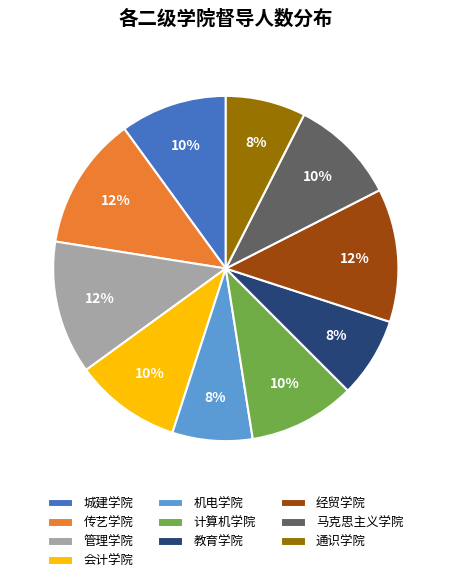

Count the number of slices in the pie.

10